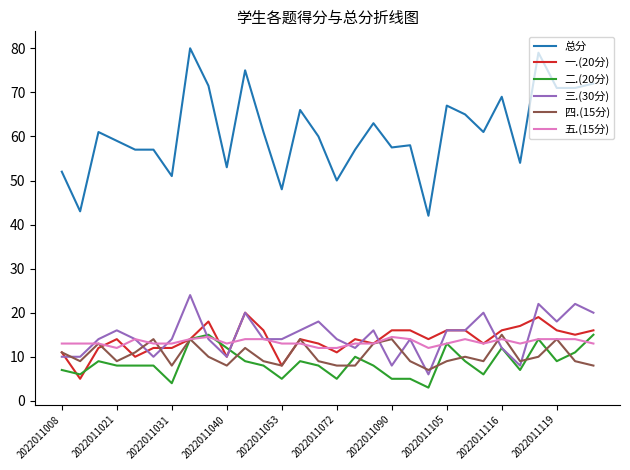

Which series has the largest total across all categories?

总分